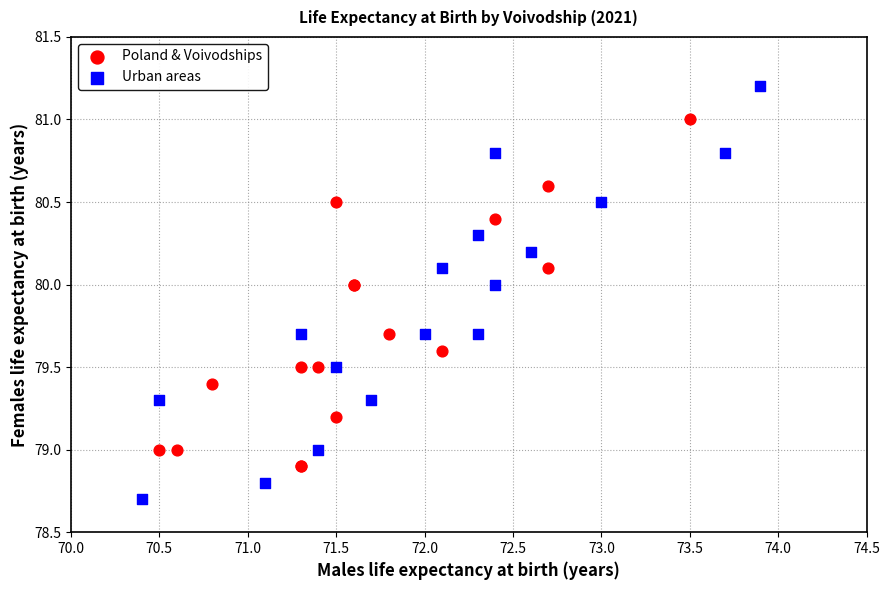

Which series contains the highest Y value?

Urban areas